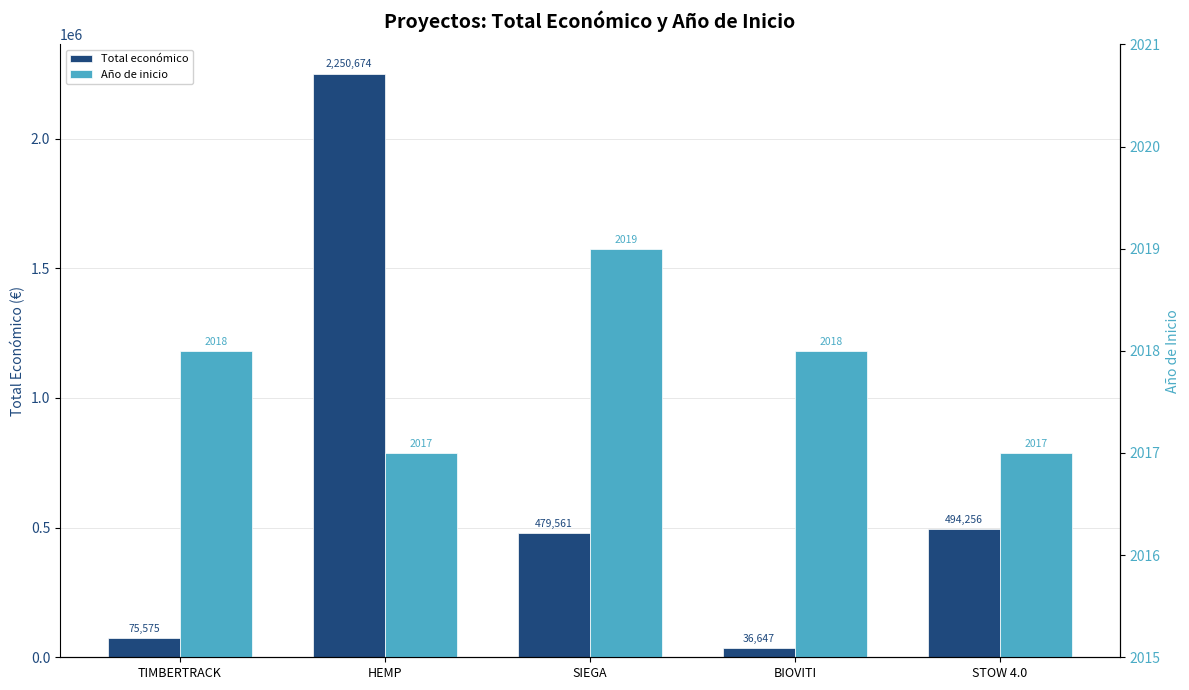

List the series in order of their overall mean, lowest first.

Año de inicio, Total económico